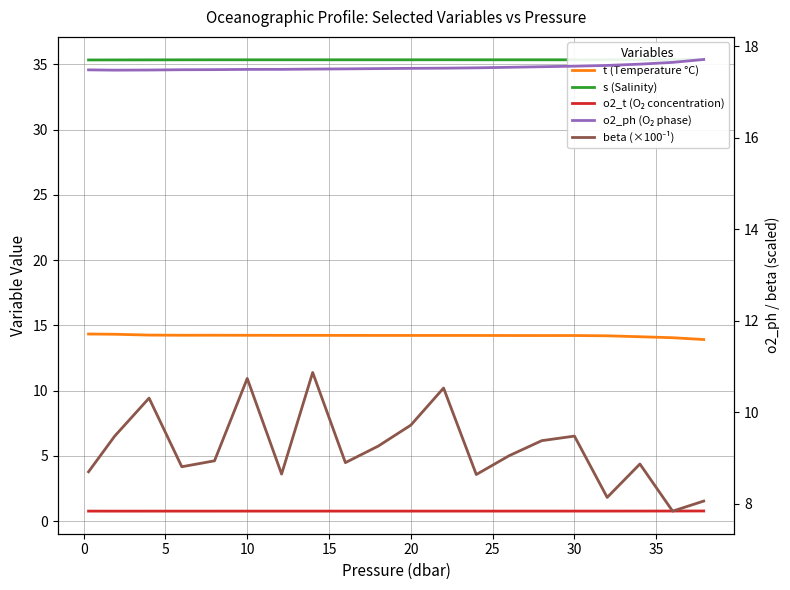

What is the total value across all series at 0?

77.4